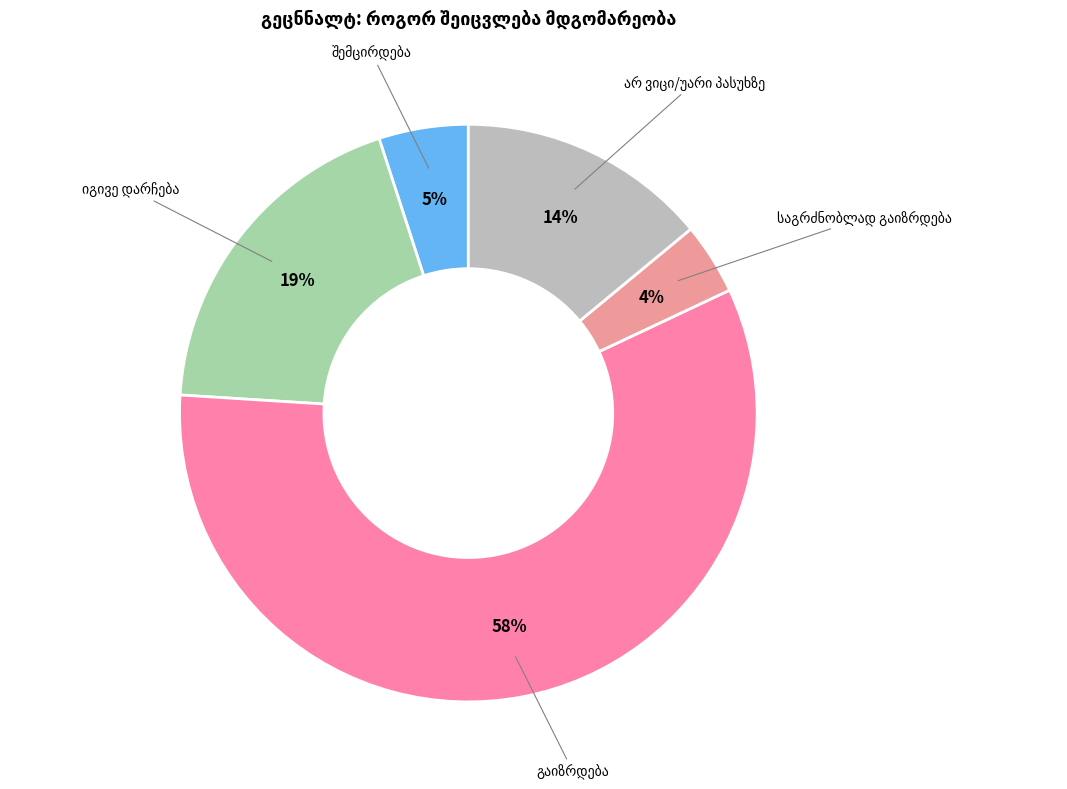

To the nearest percent, what is the difference between the largest and smallest slice percentages?

54%